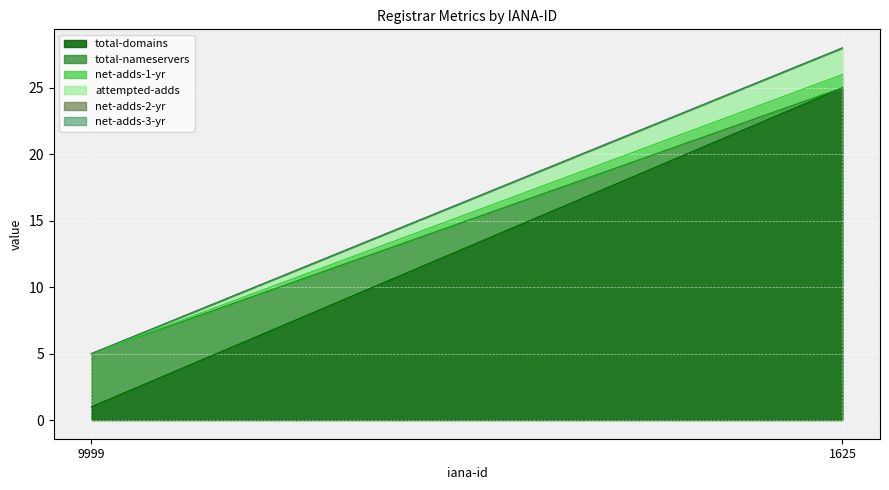

What is the sum of the total-domains values at 1625 and 9999?

26